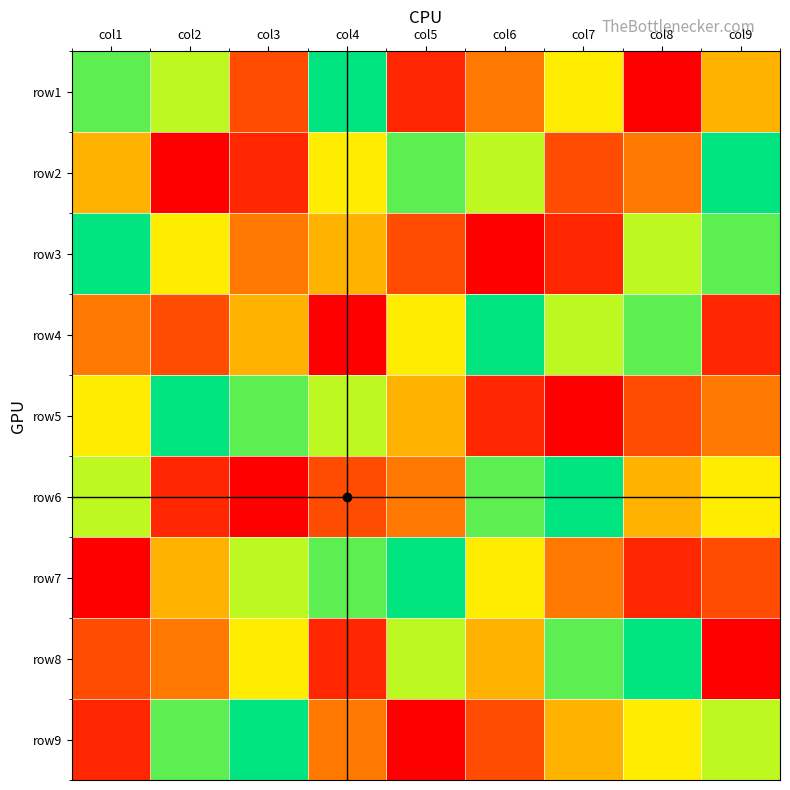

What is the difference between the highest and lowest values at col1?

8